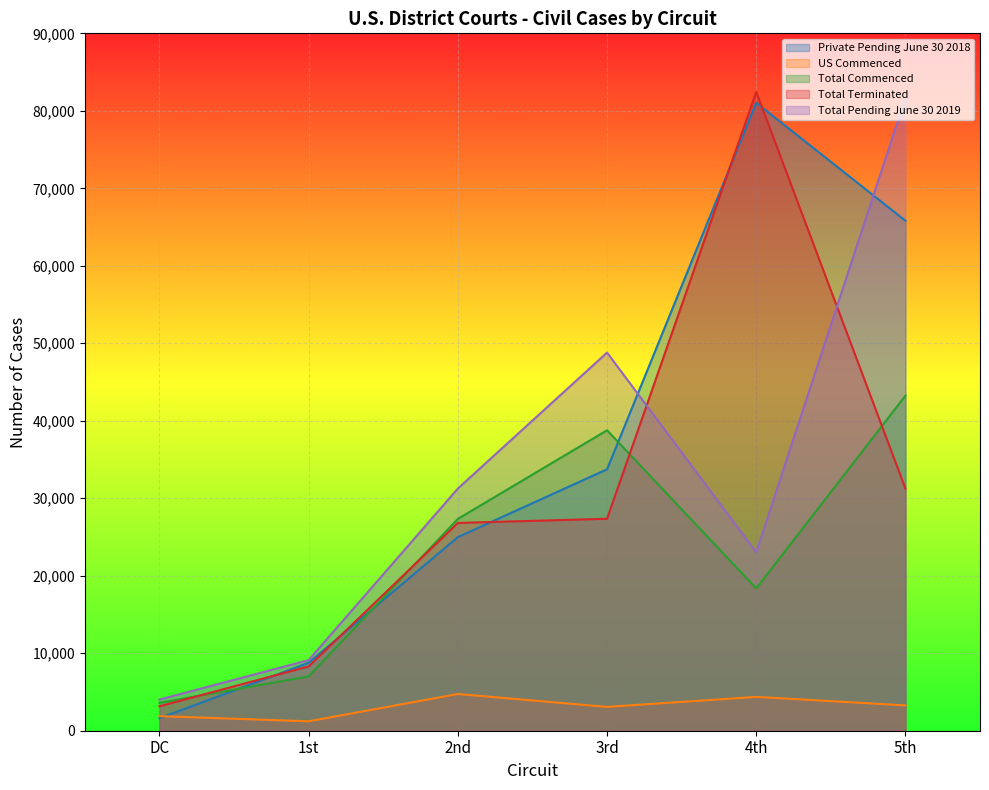

What is the difference between the Total Terminated values at 1st and 2nd?

18513